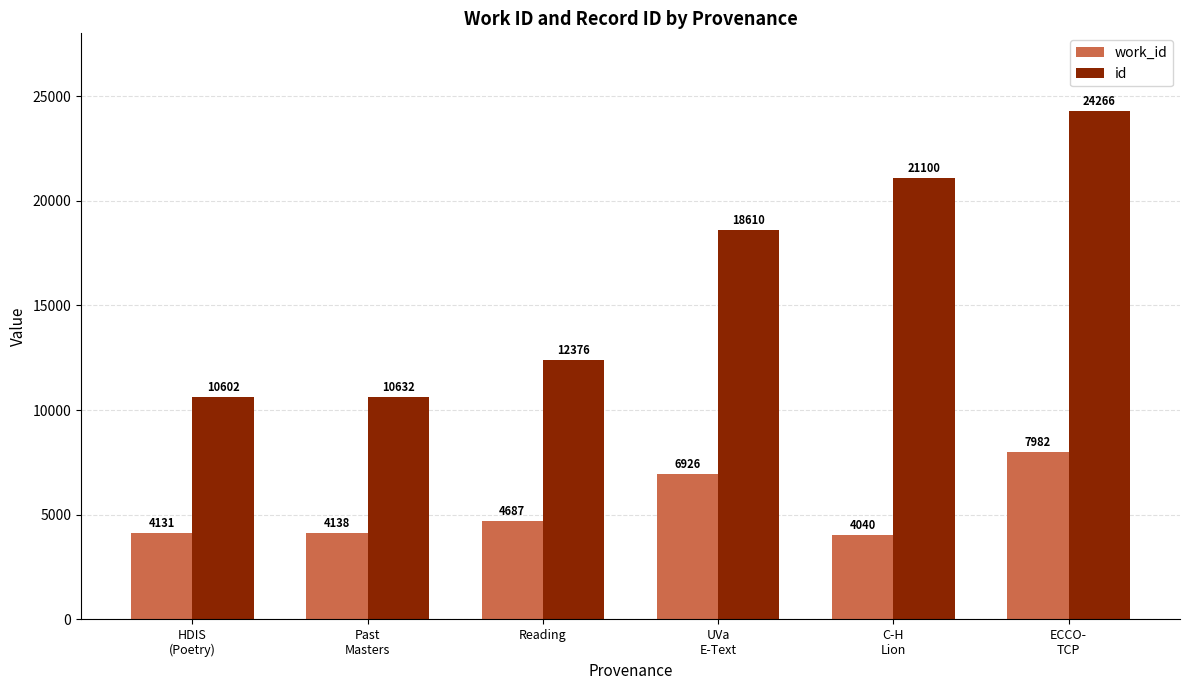

What is the difference between the maximum and minimum values in the id series?

13664